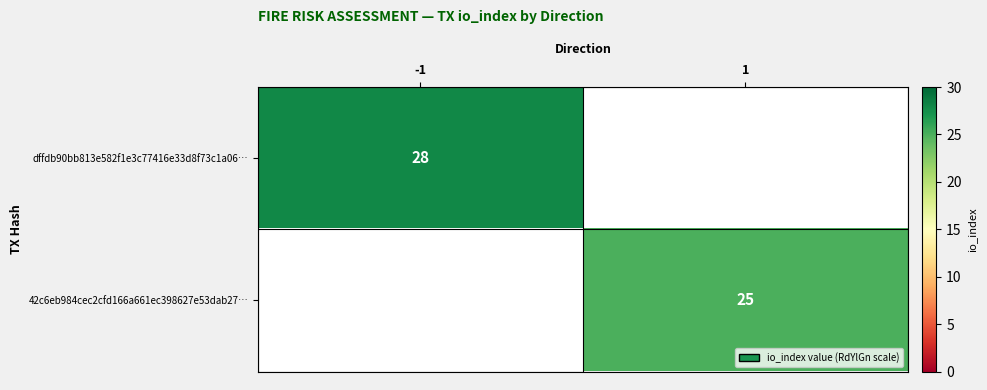

Which category has the highest value across all series?

-1